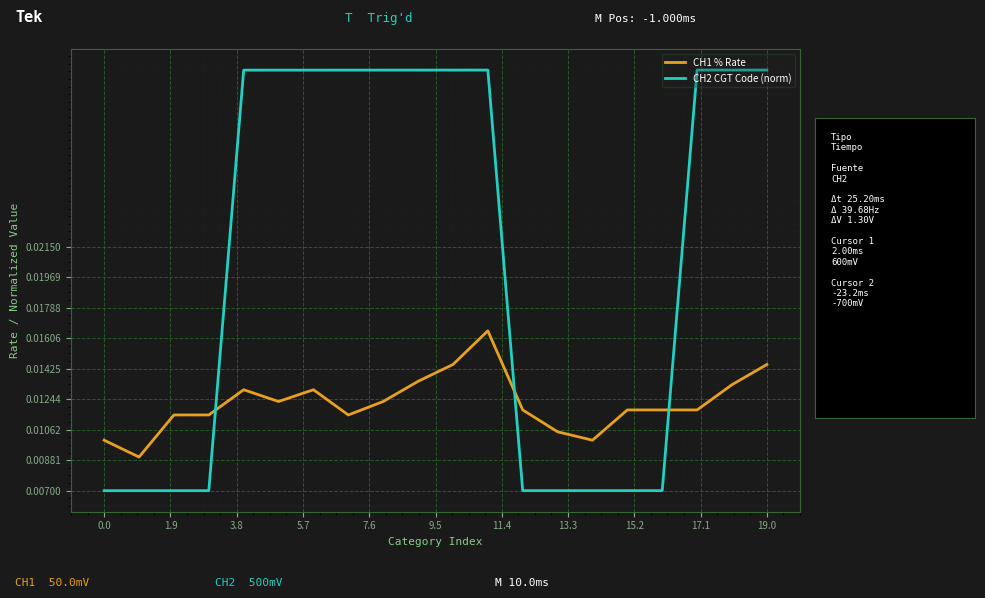

Which series has the largest total across all categories?

CH2 CGT Code (norm)